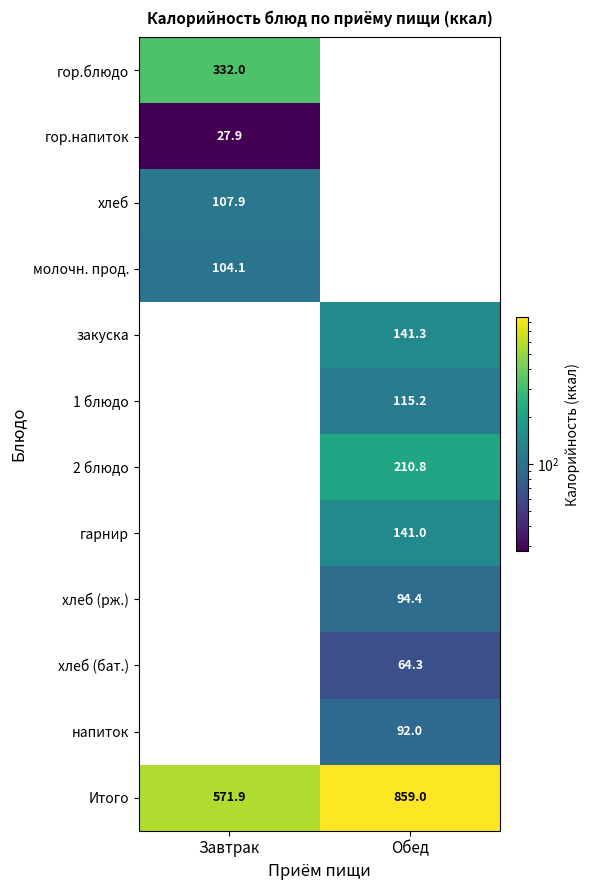

The value of хлеб at Завтрак is 28.5. True or false?

False